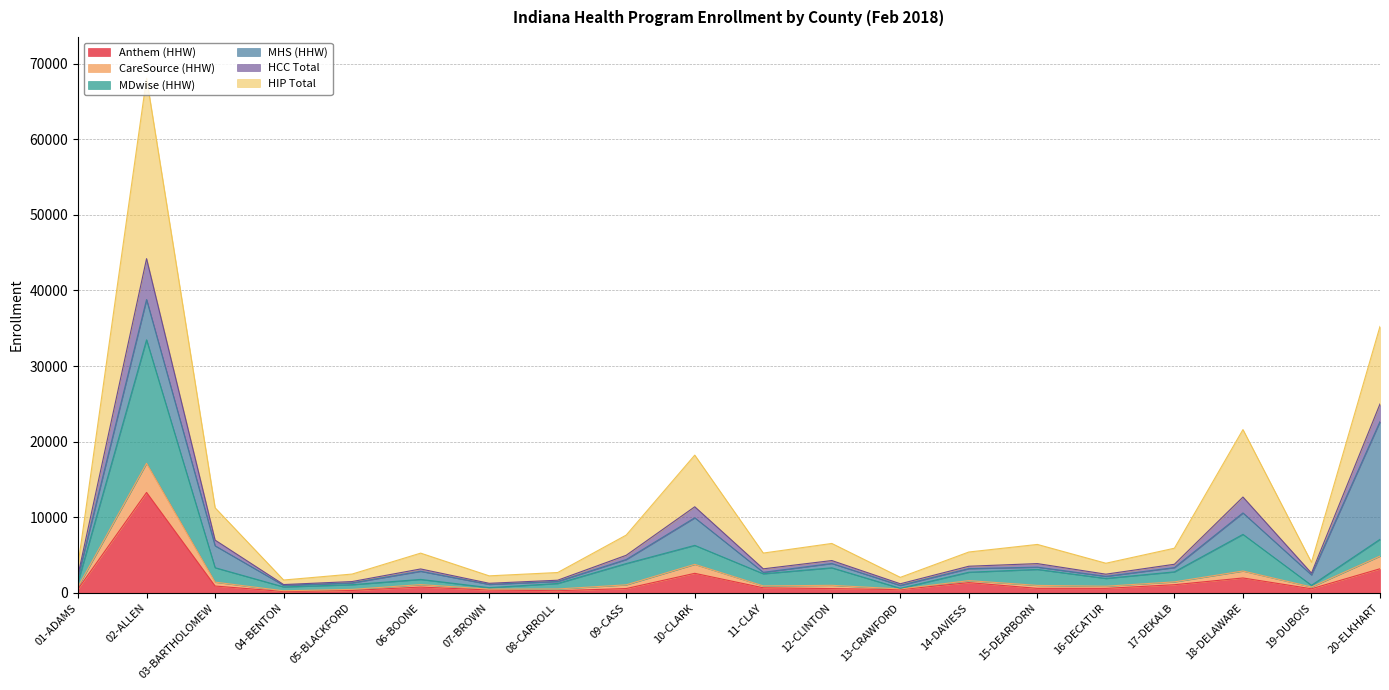

How many lines are shown in the chart?

6